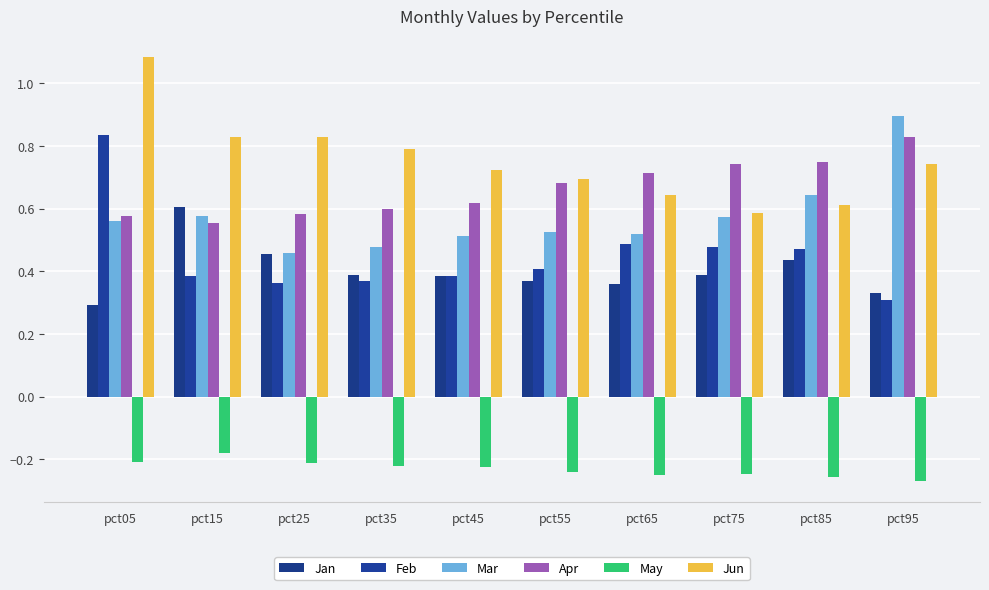

Is the value of Feb at pct45 greater than the value of Jan at pct45?

No